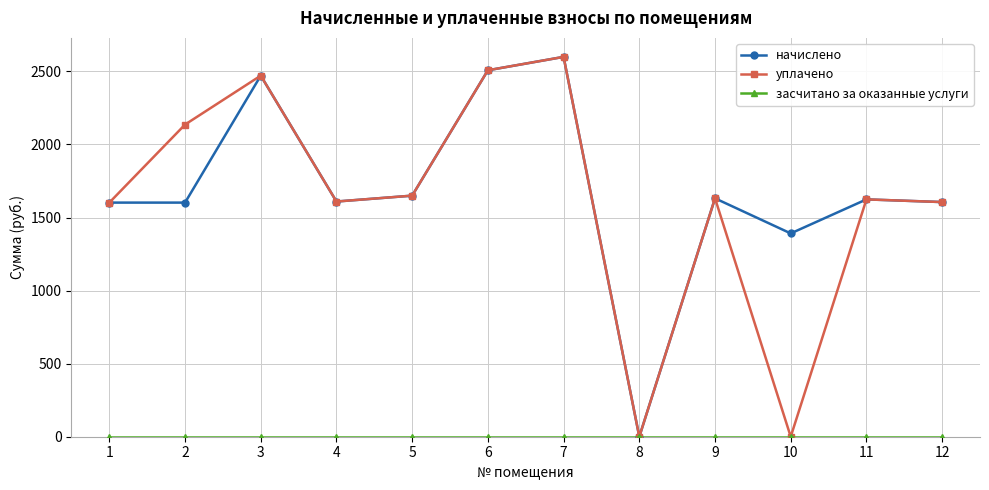

Between 10 and 11, which series saw the biggest shift?

уплачено